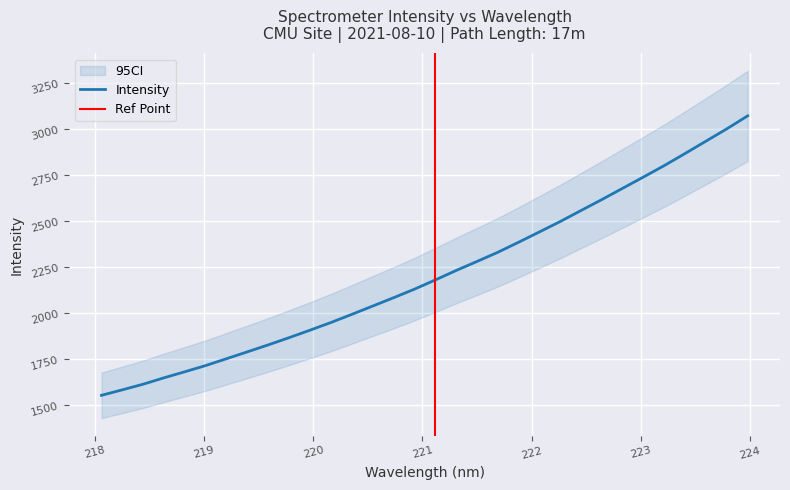

Rank the categories by value from highest to lowest.

223.9802, 223.7895, 223.5987, 223.408, 223.2172, 223.0264, 222.8355, 222.6447, 222.4538, 222.263, 222.0721, 221.8812, 221.6902, 221.4993, 221.3083, 221.1174, 220.9264, 220.7354, 220.5444, 220.3533, 220.1623, 219.9712, 219.7801, 219.589, 219.3979, 219.2067, 219.0156, 218.8244, 218.6332, 218.442, 218.2508, 218.0596